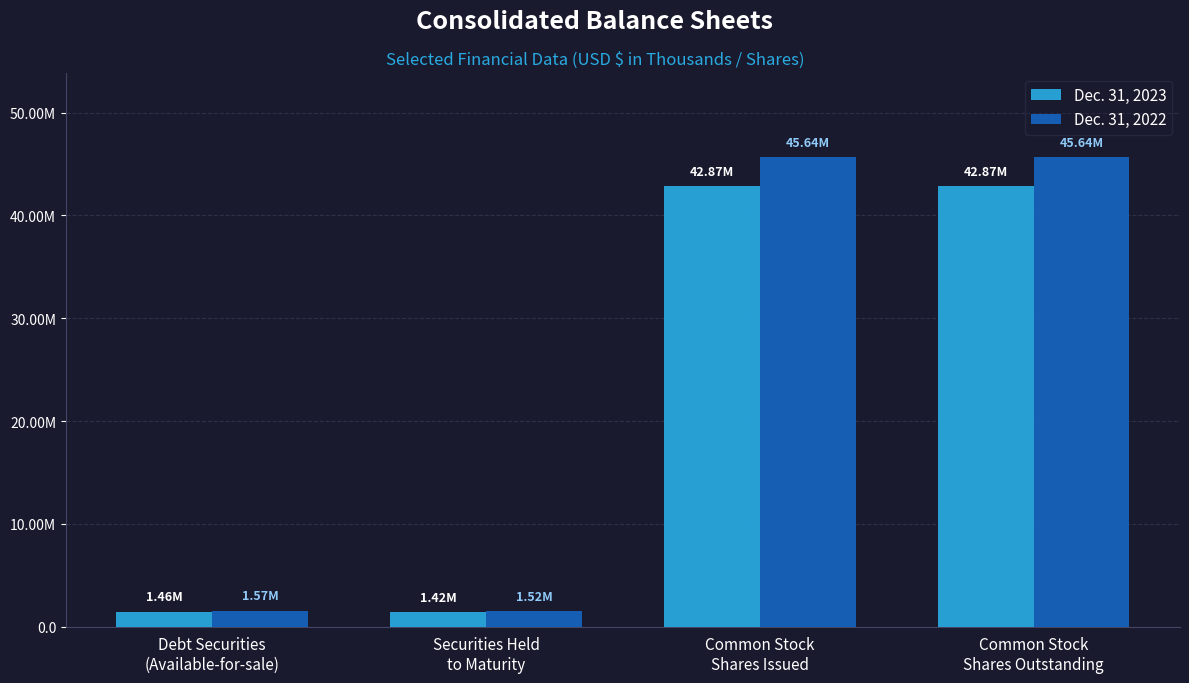

Which series has the largest total across all categories?

Dec. 31, 2022